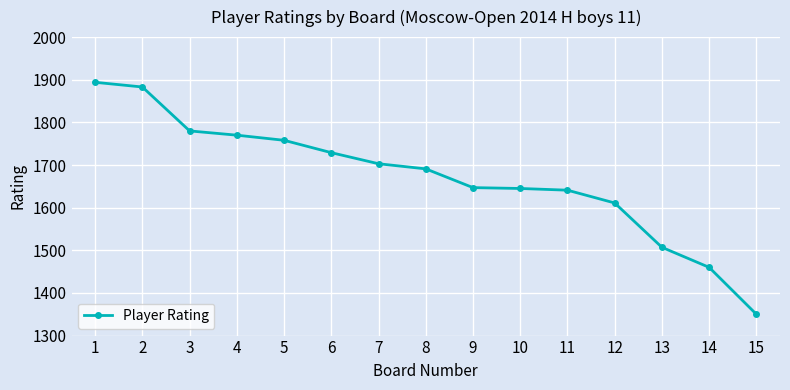

What is the average value?

1671